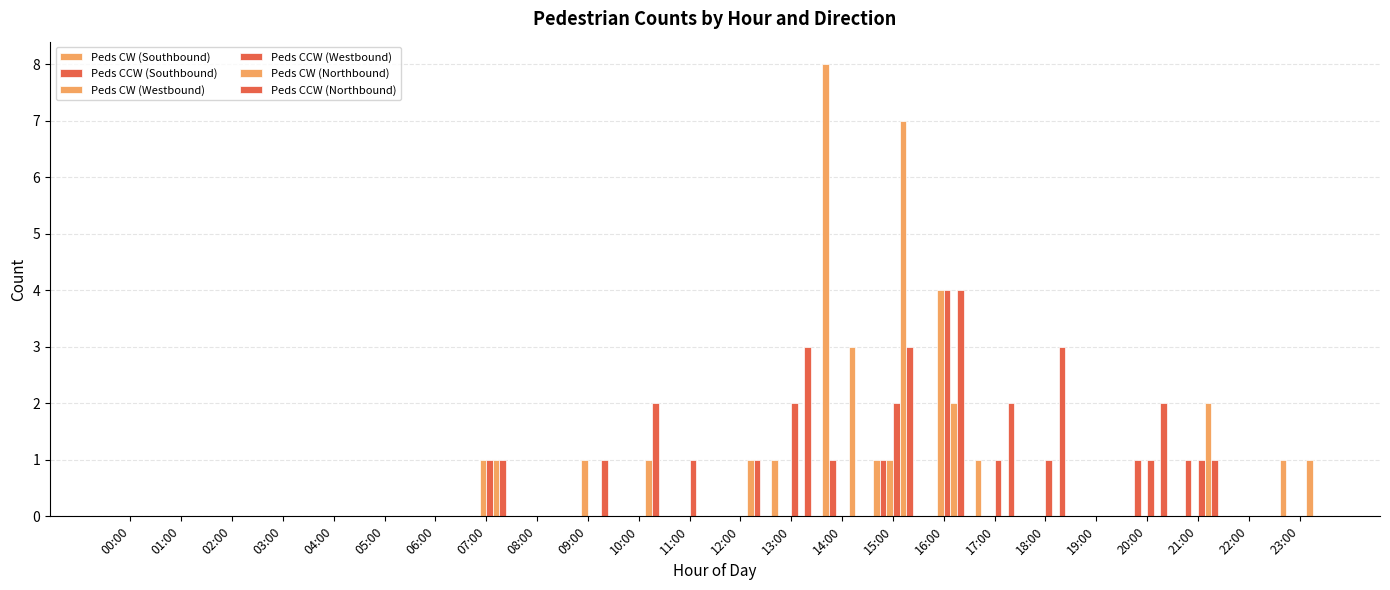

How many groups of bars are there?

24